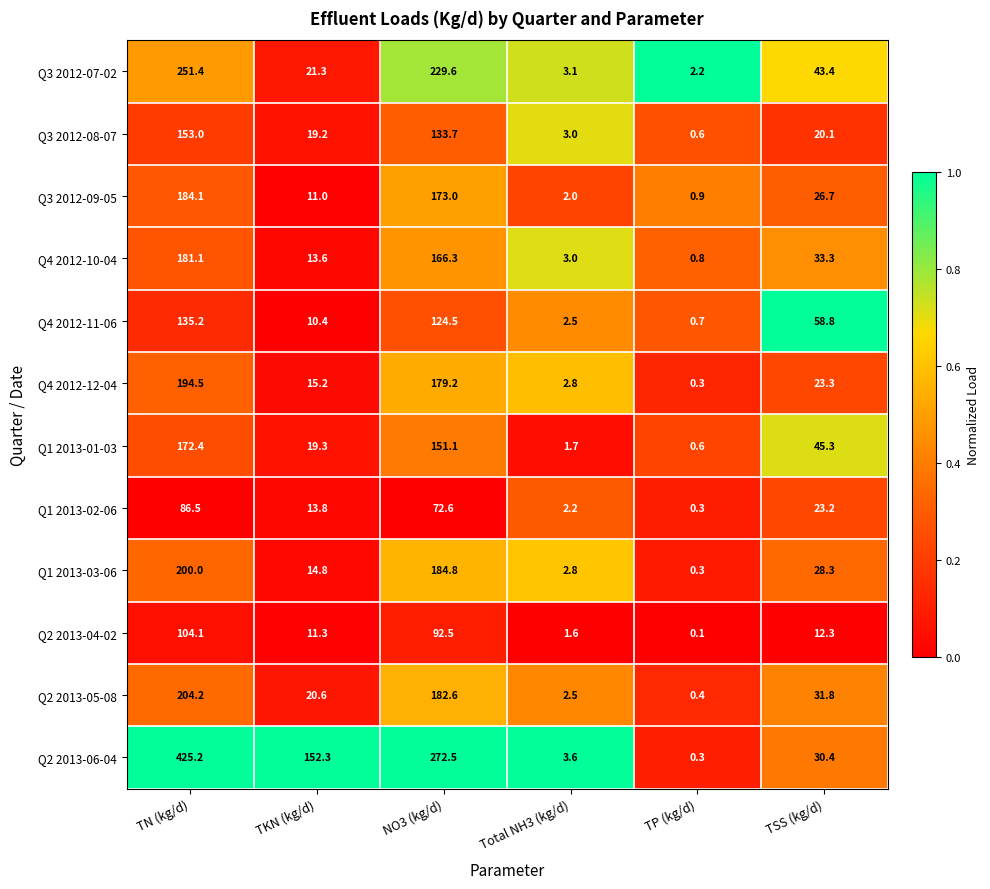

At which category is the sum across all series the highest?

TN (kg/d)